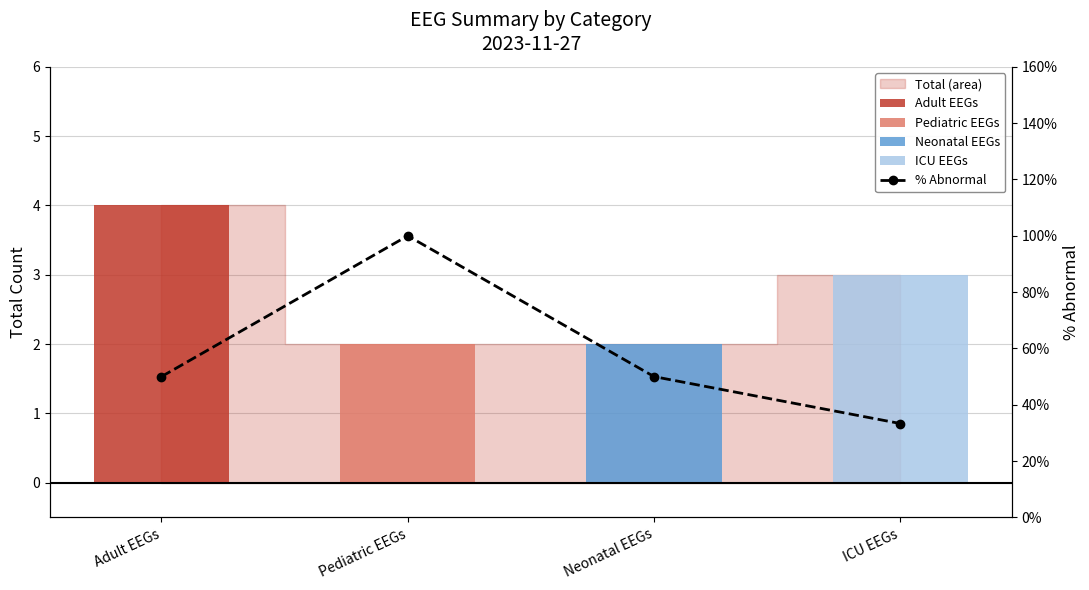

What position from the left is Adult EEGs?

1